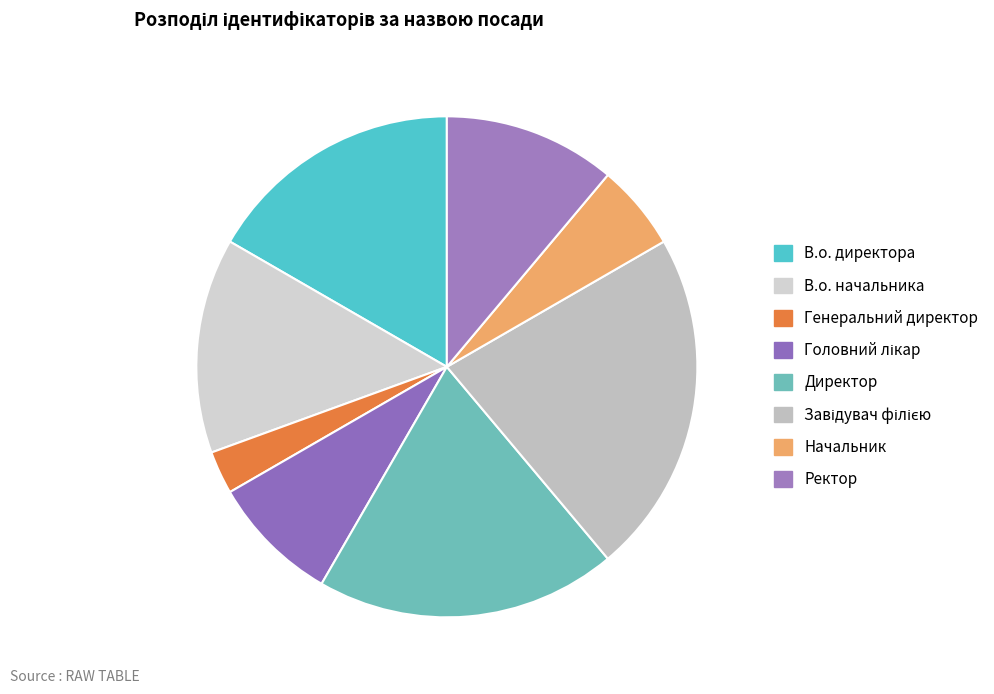

What percentage is NOT represented by Ректор?

88.9%